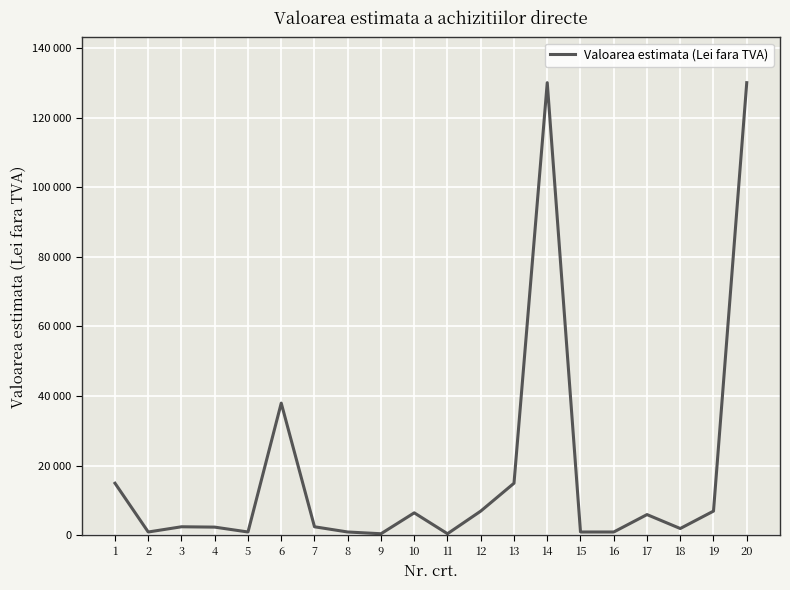

Does the chart display data point markers on the line(s)?

No